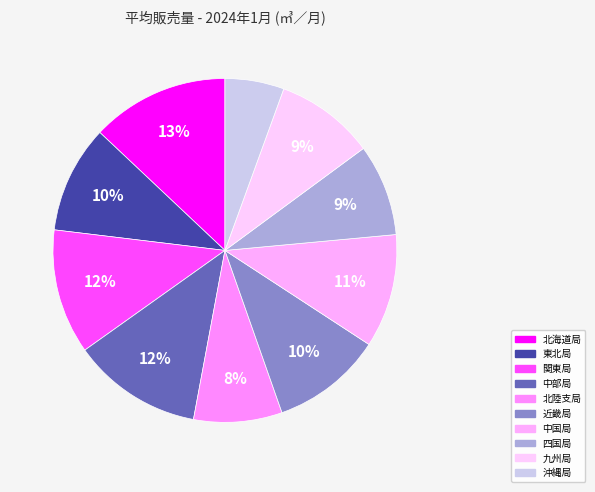

Is there a majority slice in this chart?

No